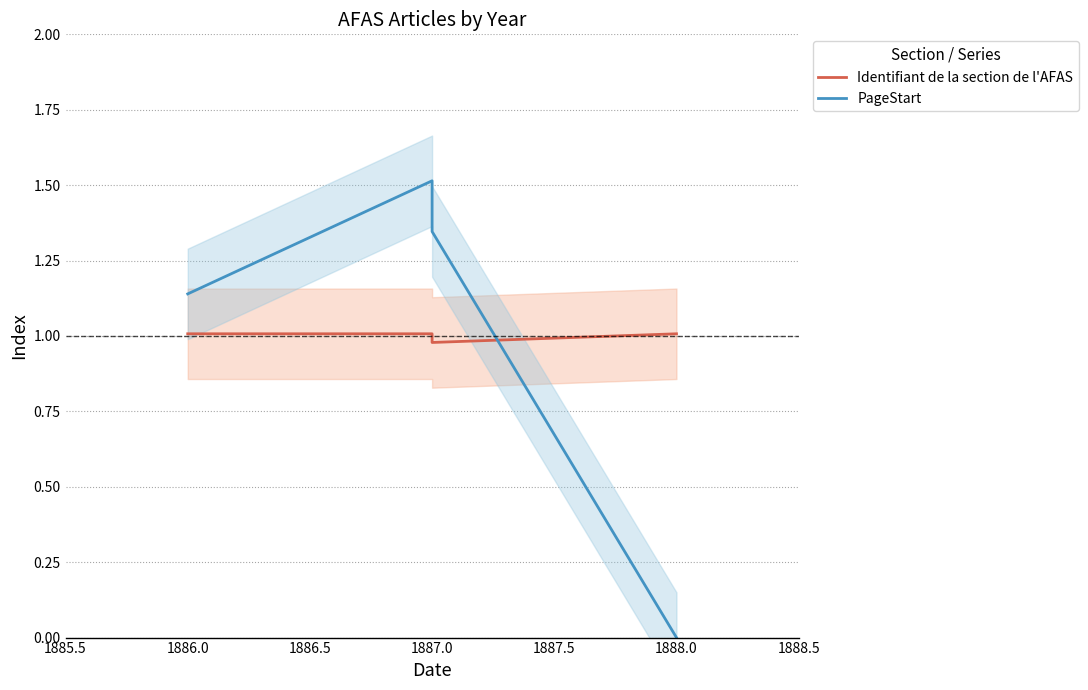

Is this an area chart (filled region under the line)?

No